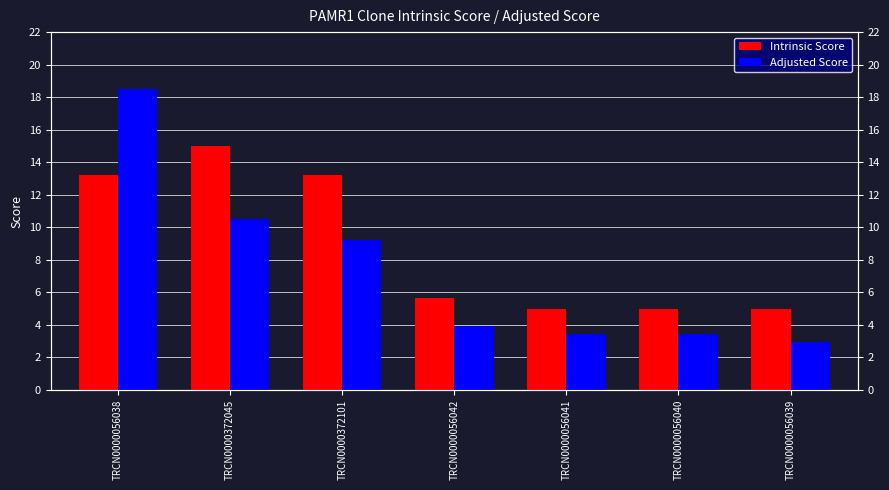

Reading right to left, extract all data points from this chart.

Intrinsic Score: 5.0	5.0	5.0	5.6	13.2	15.0	13.2
Adjusted Score: 3.0	3.5	3.5	3.9	9.2	10.5	18.5